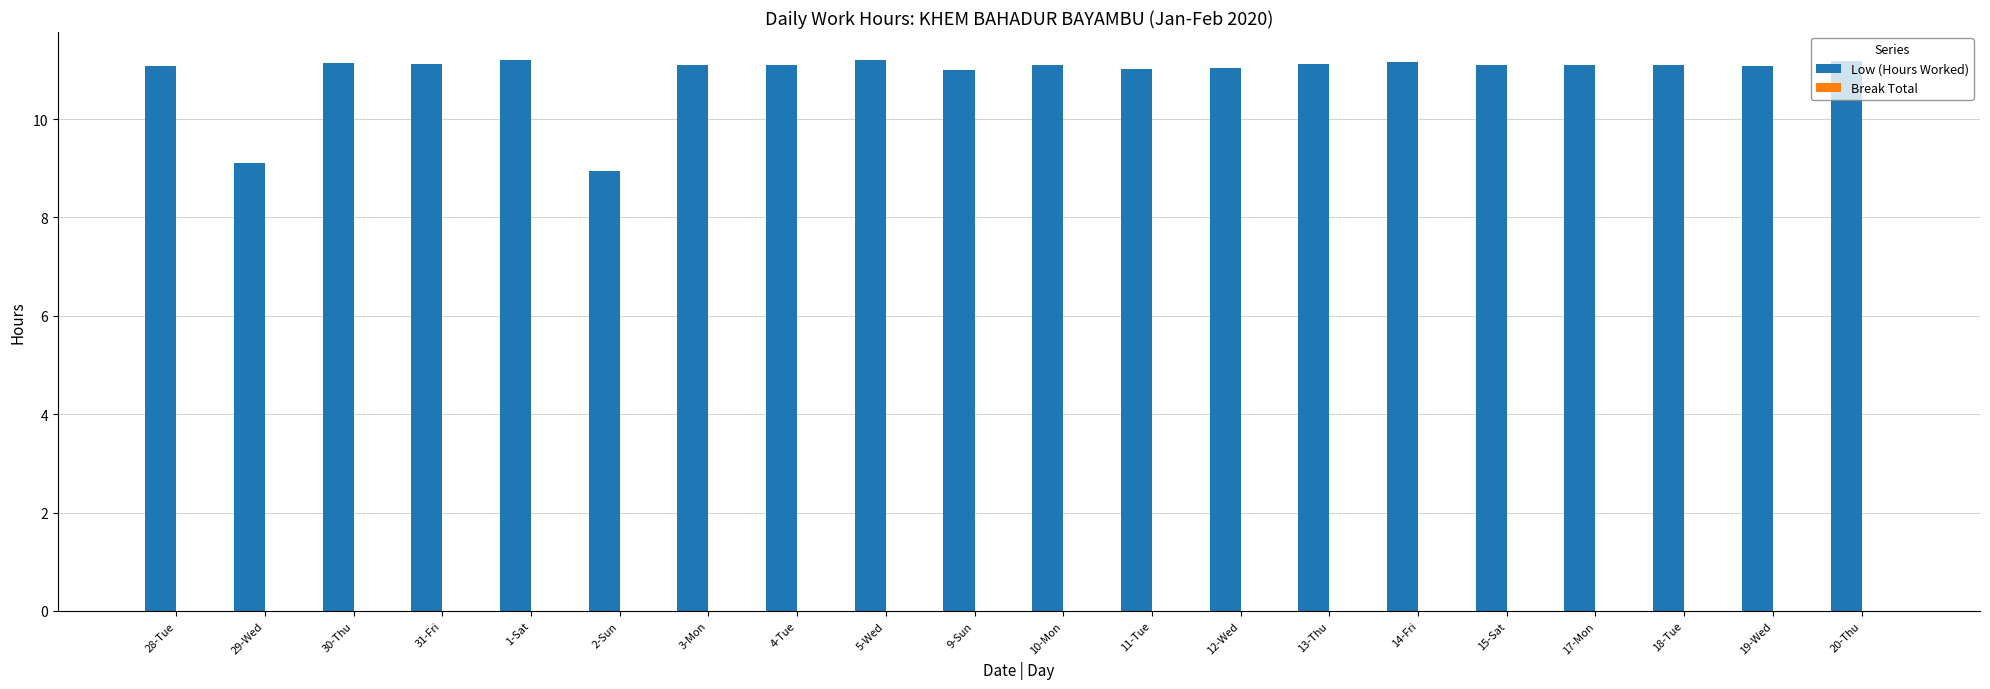

Are the bars grouped side by side (vs. stacked)?

No